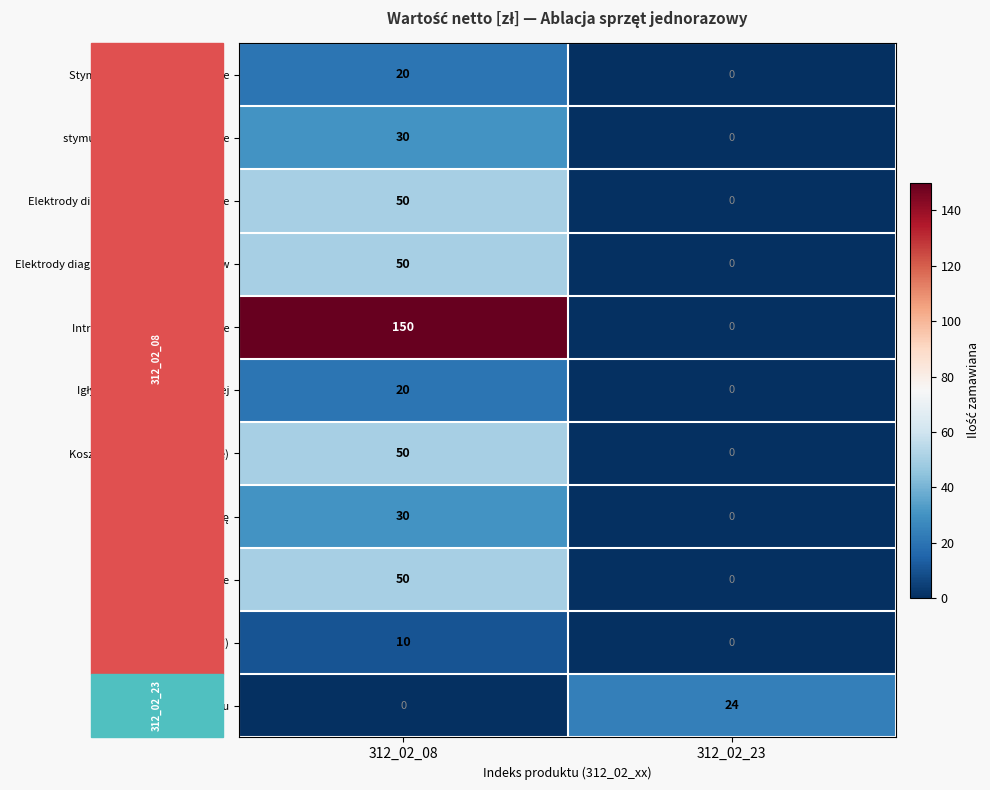

Between 312_02_08 and 312_02_23, which series saw the biggest shift?

Introduktory (koszulki) krótkie